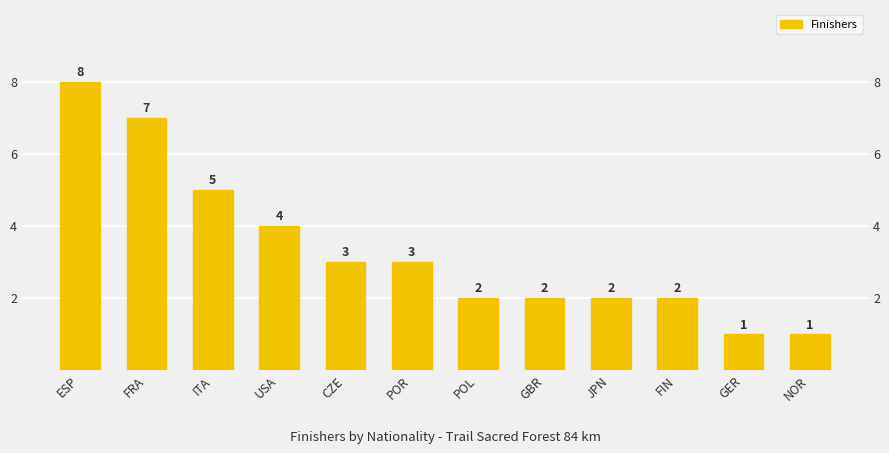

What is the change in value from POR to NOR?

-2